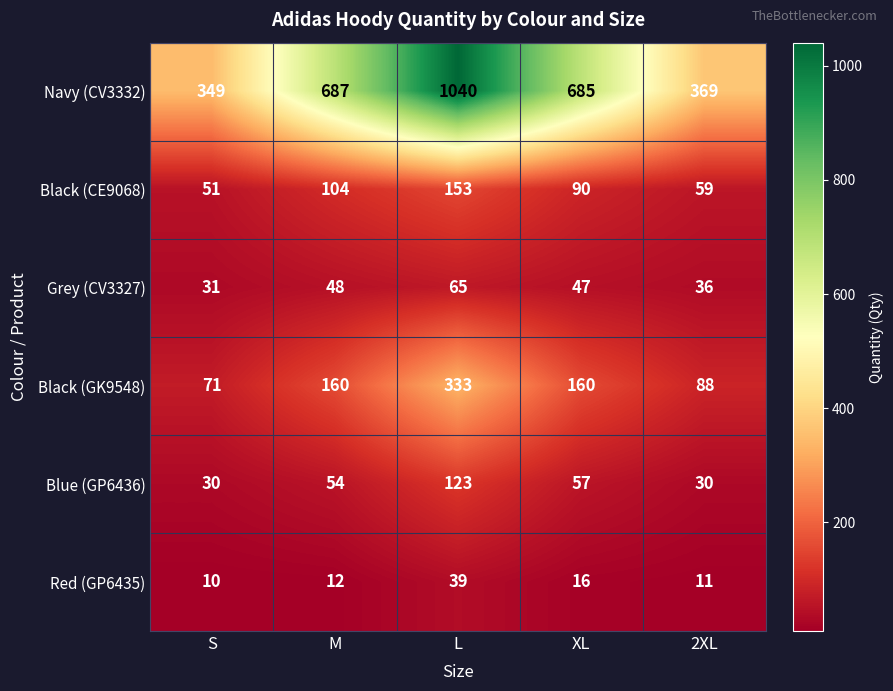

How many distinct data groups are displayed?

6